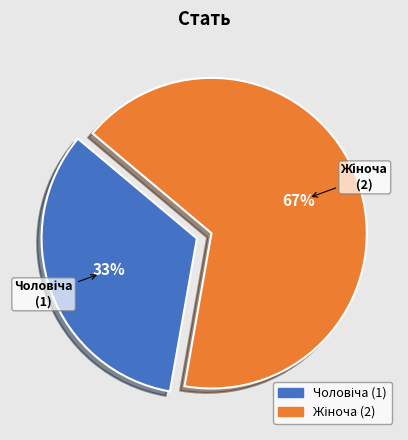

To the nearest percent, what is the average slice percentage?

50%